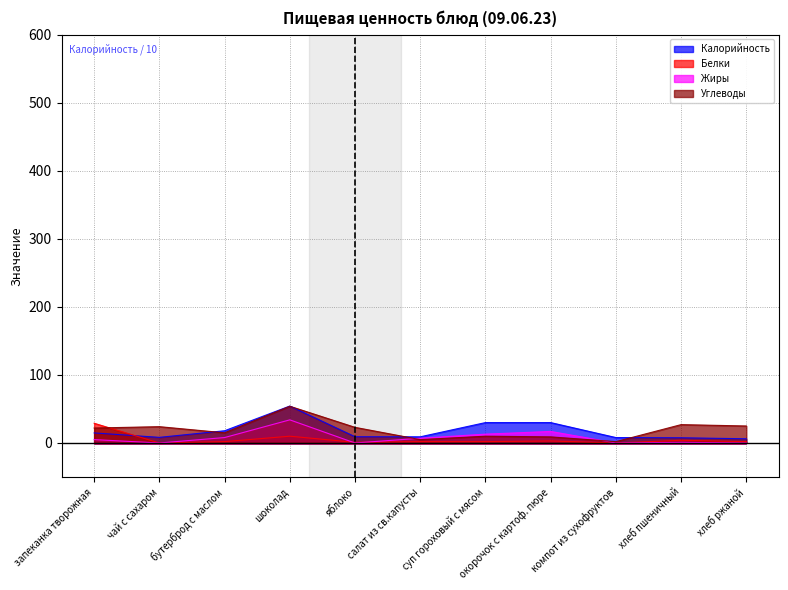

Read the Калорийность value at чай с сахаром.

8.3